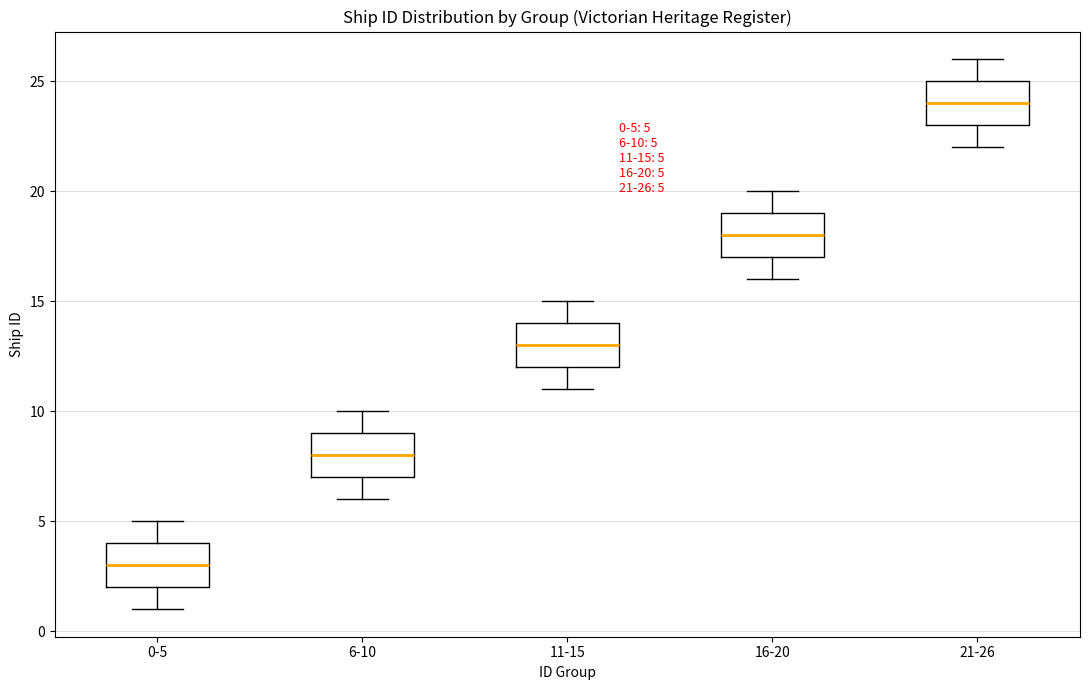

Which box has the lowest median line?

0-5